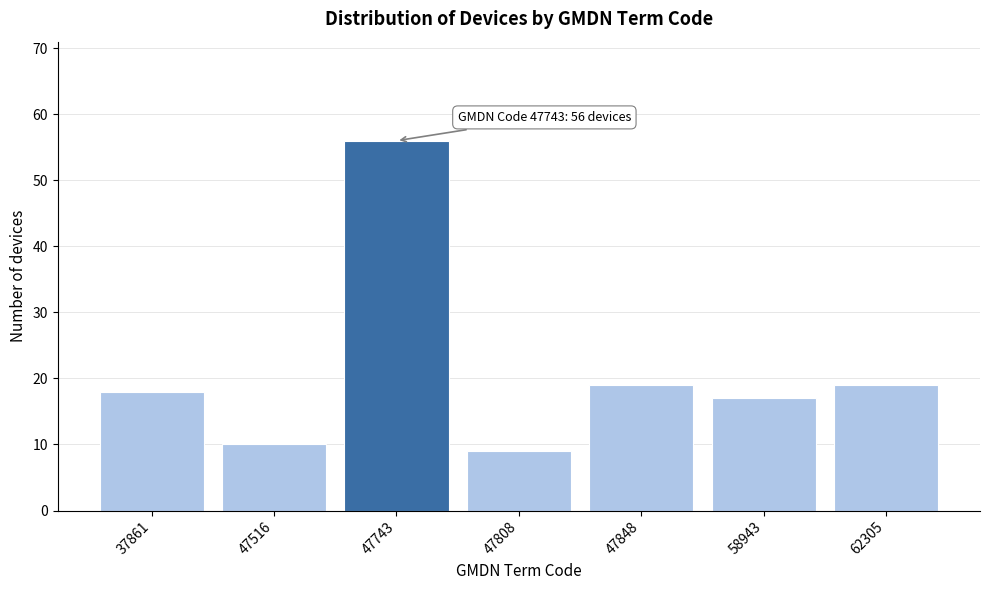

Reading left to right, list all the values displayed in this chart.

37861=18	47516=10	47743=56	47808=9	47848=19	58943=17	62305=19